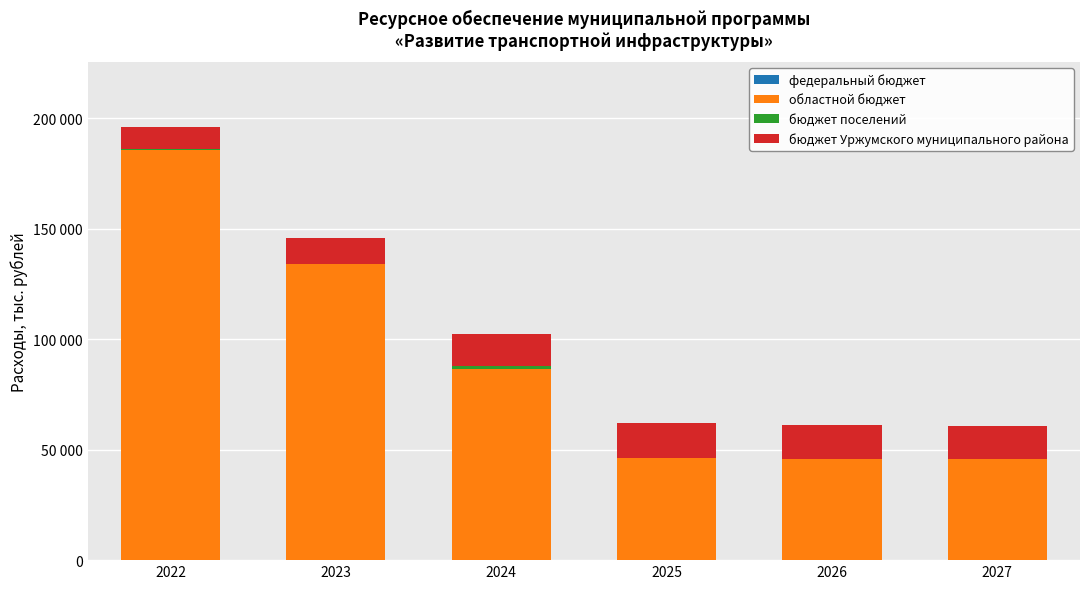

Which series has the largest range (max minus min)?

областной бюджет